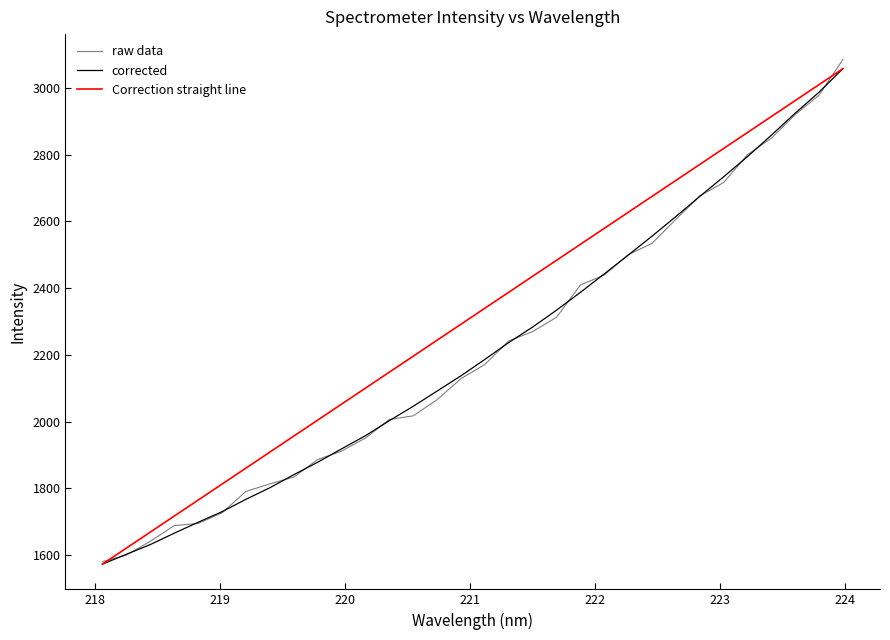

Which series has the largest total across all categories?

Correction straight line